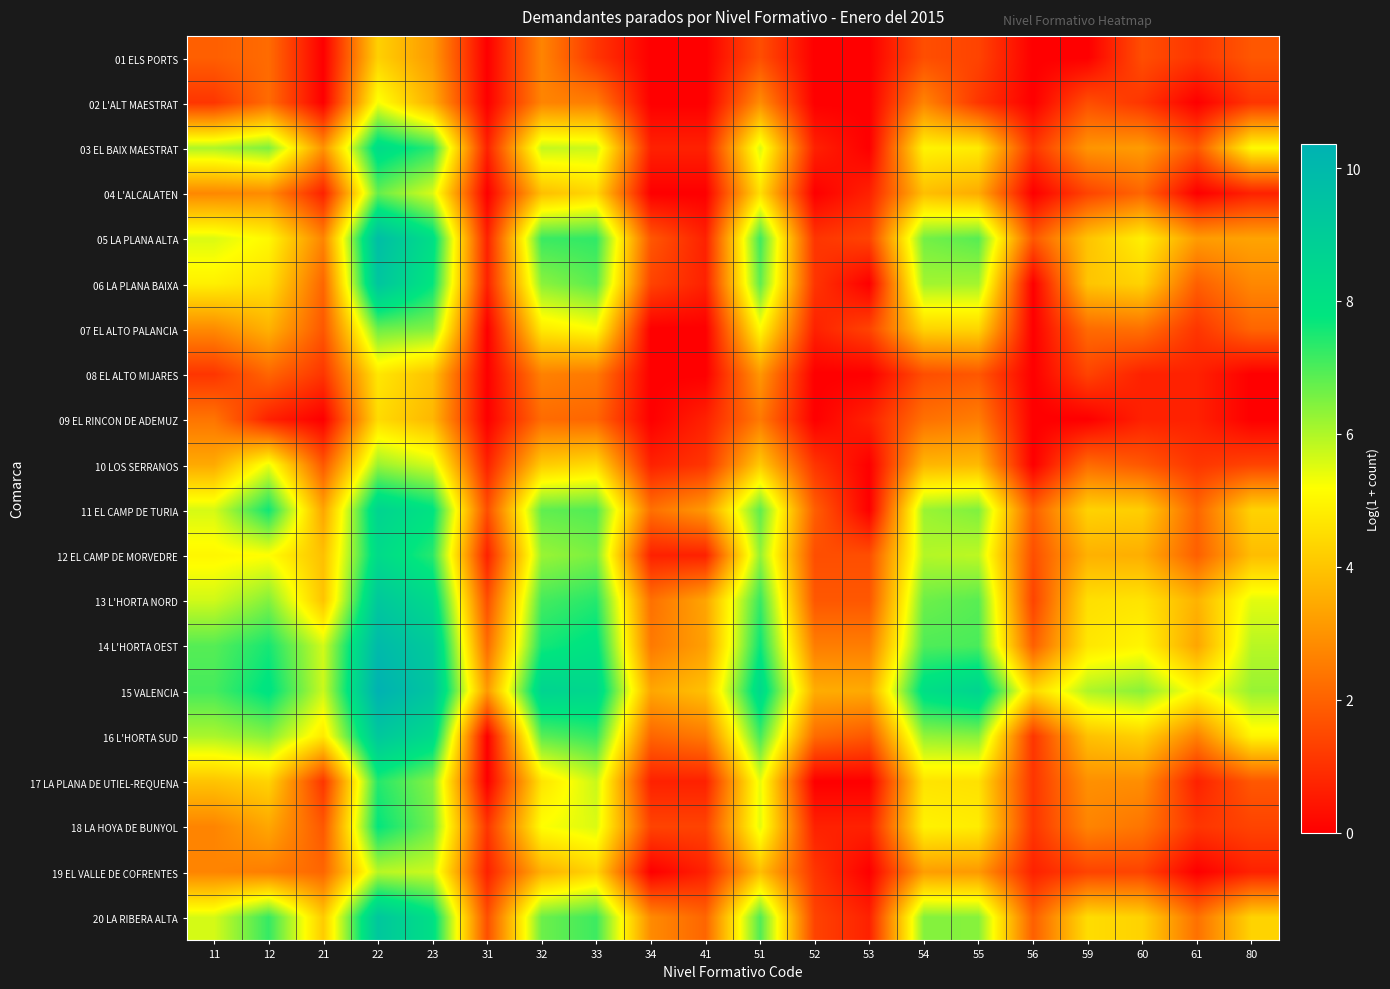

Which series has the largest total across all categories?

15 VALENCIA